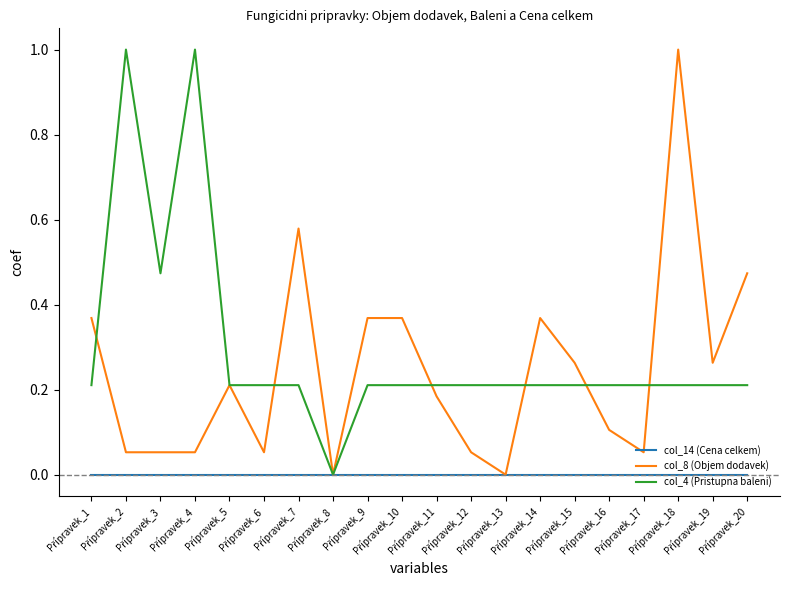

What are all the series names shown in the legend?

col_14 (Cena celkem), col_8 (Objem dodavek), col_4 (Pristupna baleni)